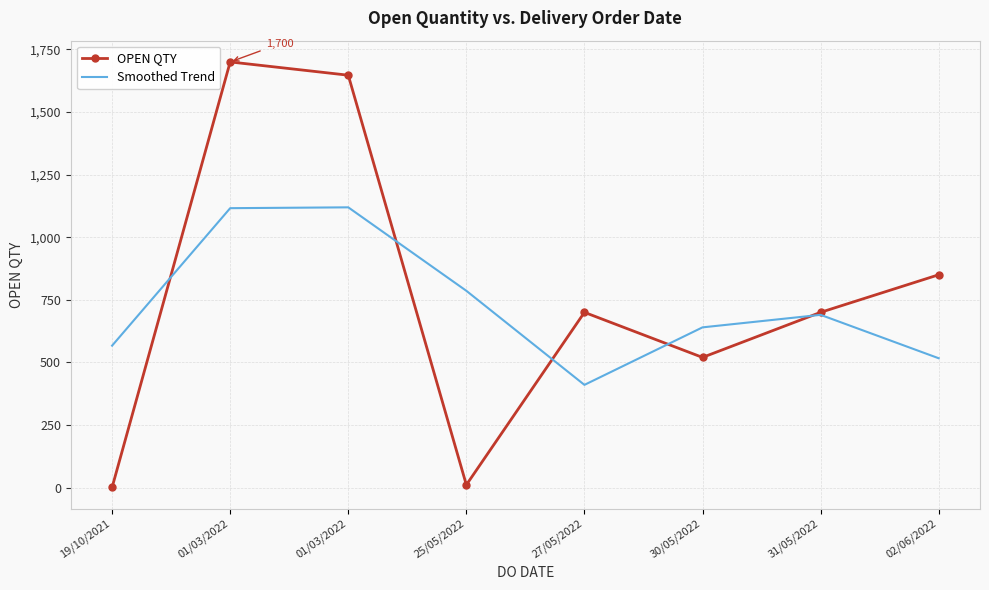

Read the OPEN QTY value at 01/03/2022.

1647.0